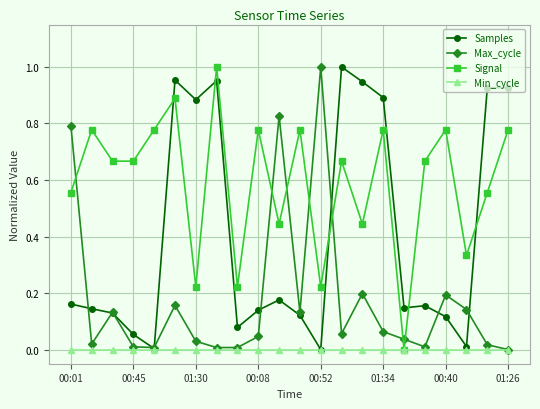

List the series in order of their overall mean, highest first.

Signal, Samples, Max_cycle, Min_cycle